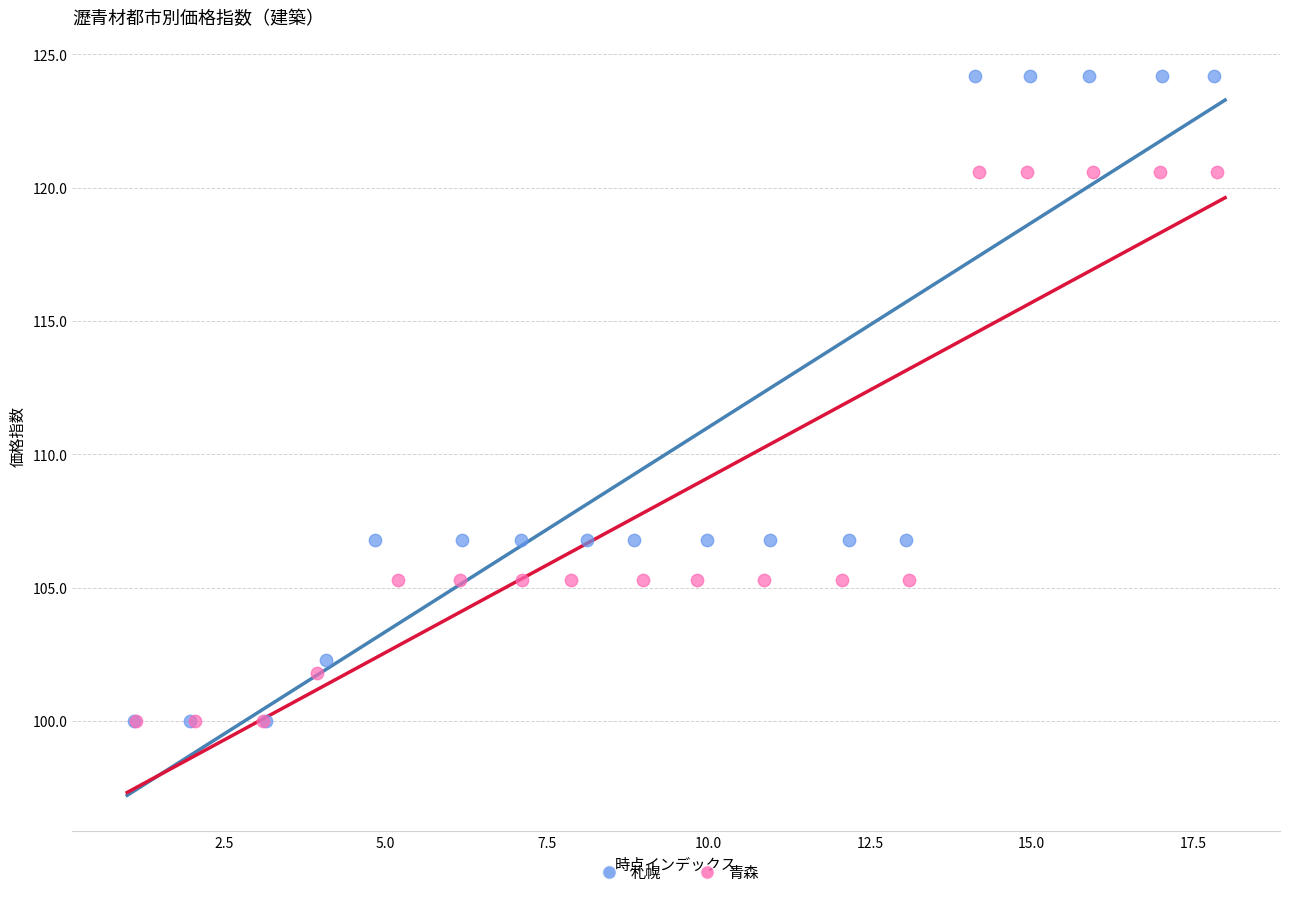

Which series has the largest Y range (max minus min)?

札幌